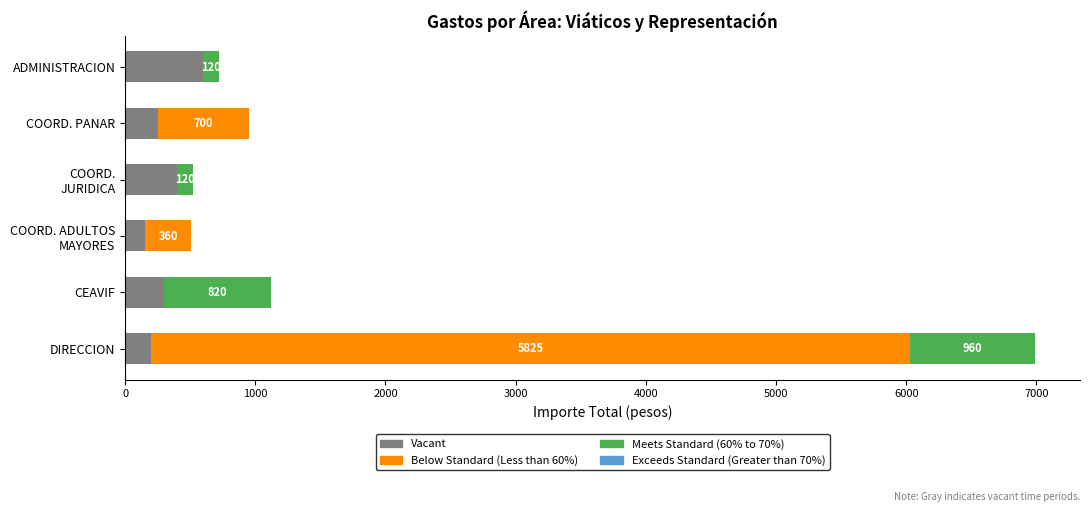

What is the maximum value for Vacant?

600